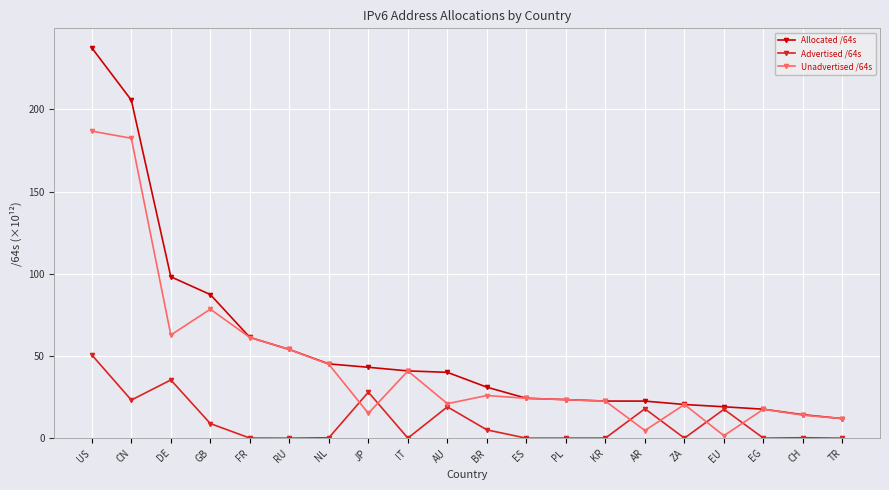

How many lines are shown in the chart?

3